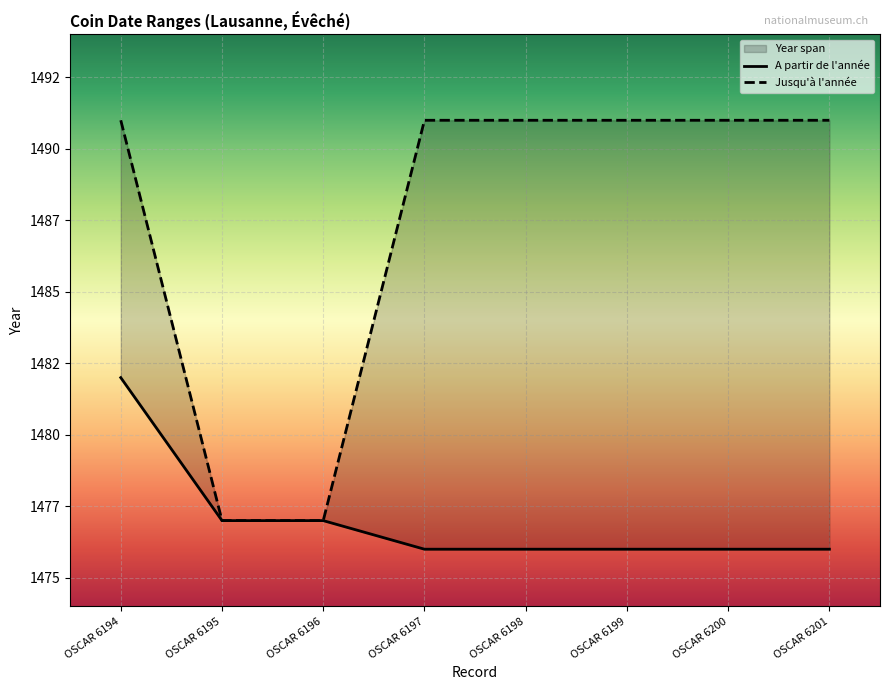

The A partir de l'année series shows 1476 at OSCAR 6197. True or false?

True